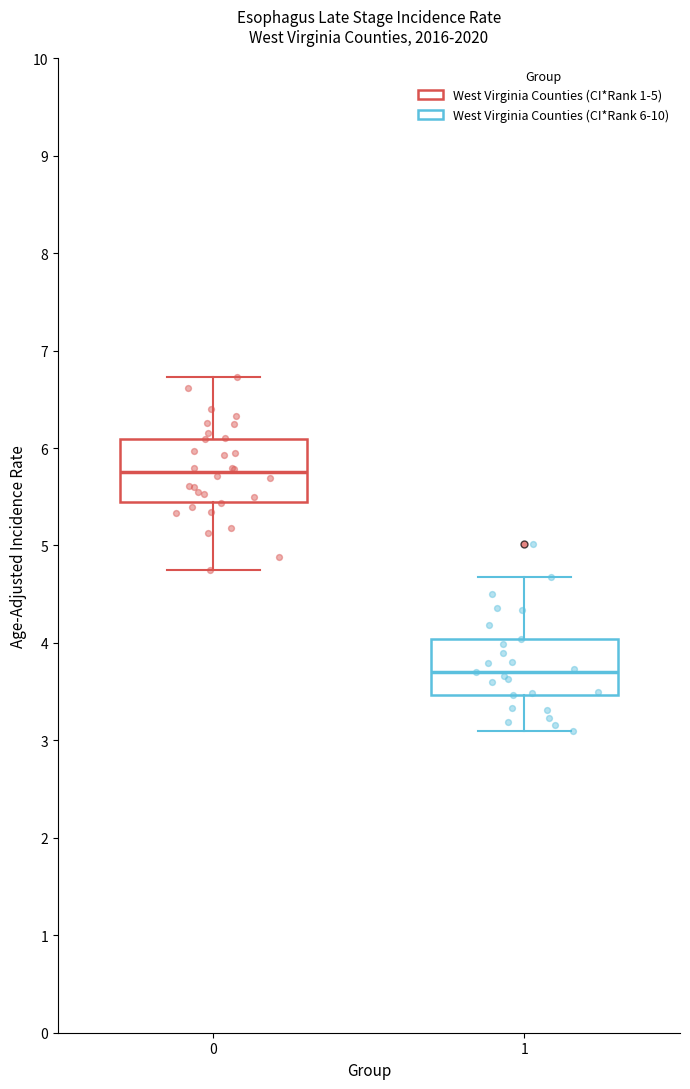

Reading left to right, transcribe this box plot: for each box, give where its median line is, the range the box spans, and where its two whiskers end, as read against the y-axis. The values are not printed on the chart, so give them approximately, as read against the axis.

0: median 5.8, box 5.4 to 6.1, whiskers 4.7 to 6.7
1: median 3.7, box 3.5 to 4.0, whiskers 3.1 to 4.7